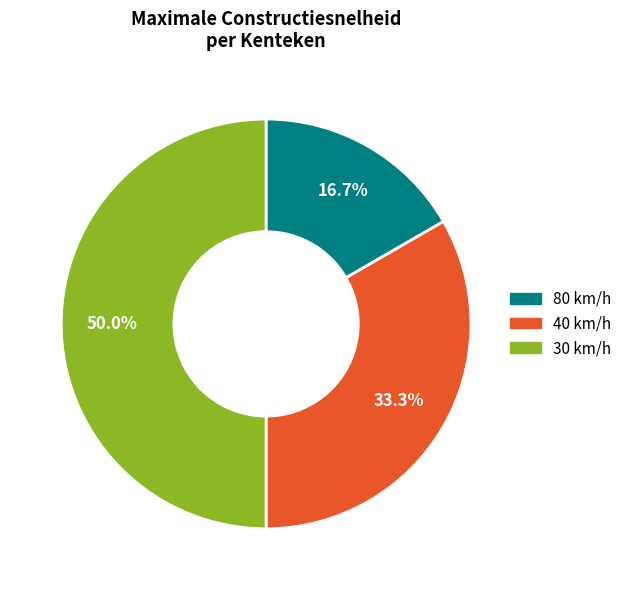

How many segments does this pie chart have?

3